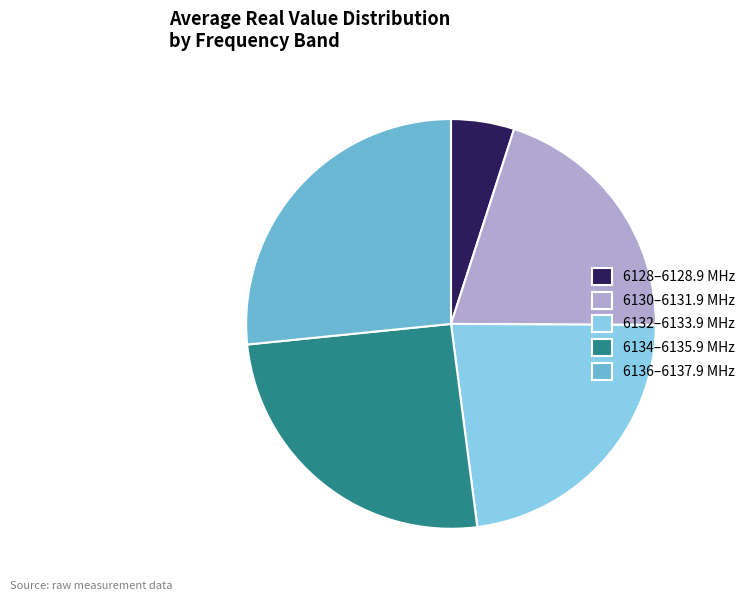

Is there any slice that represents more than half of the pie?

No